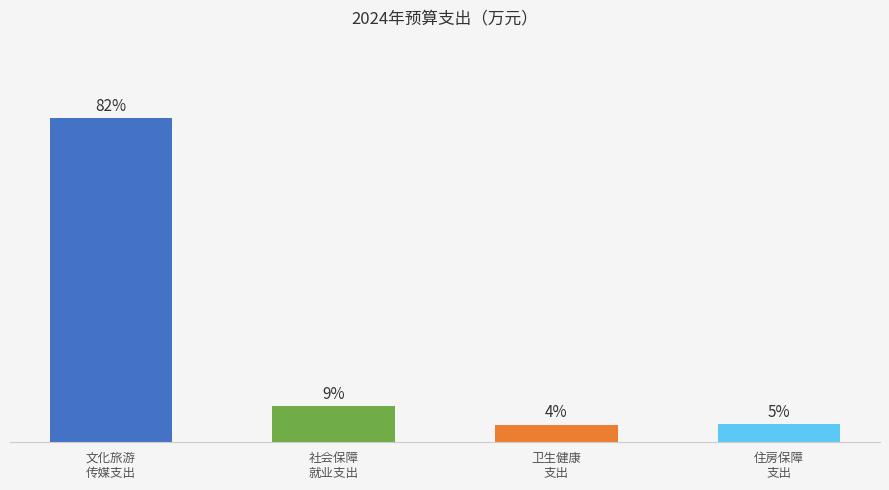

List the labels in order of value, smallest first.

卫生健康
支出, 住房保障
支出, 社会保障
就业支出, 文化旅游
传媒支出